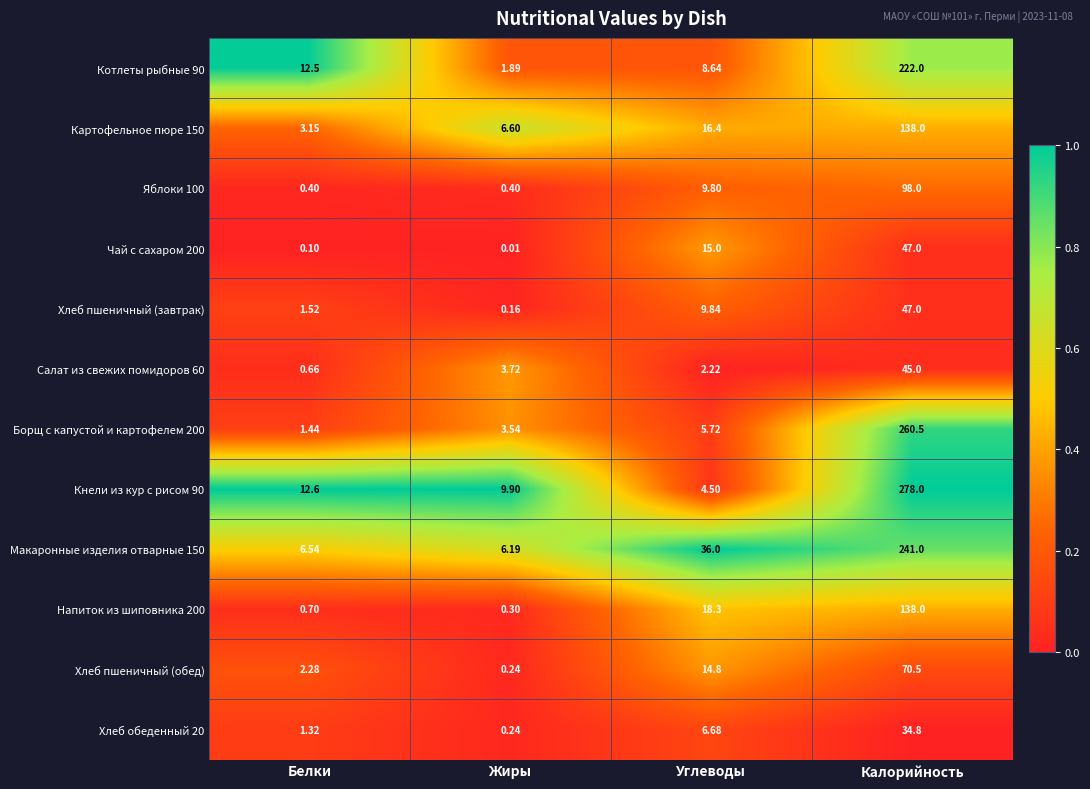

What is the total value across all series at Углеводы?

147.9